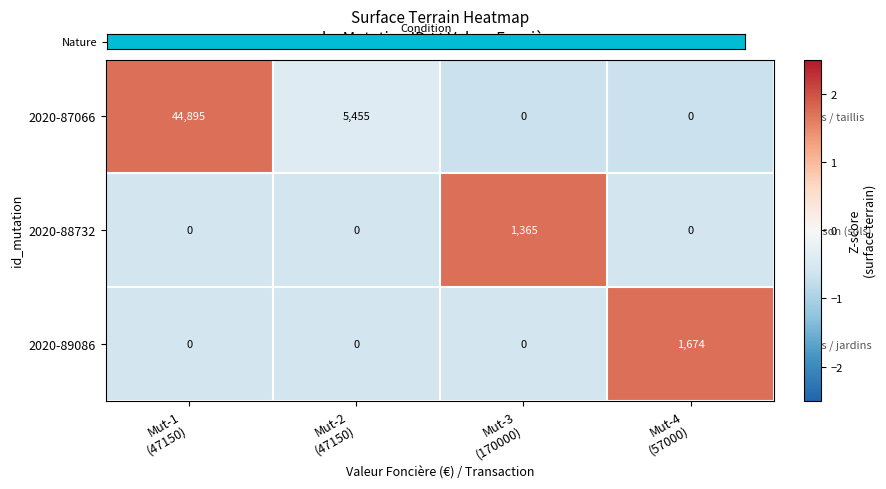

How many data points does each series have?

4